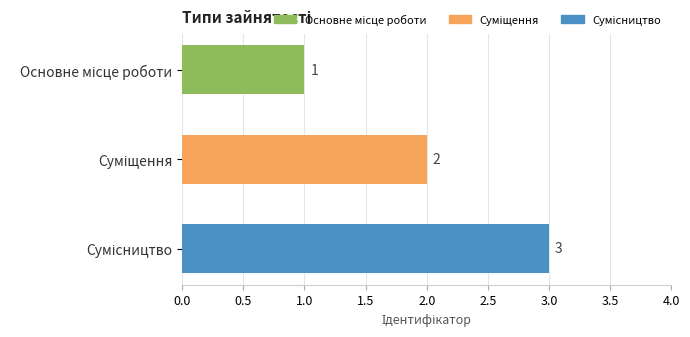

Count the values in the range 1 to 3.

3